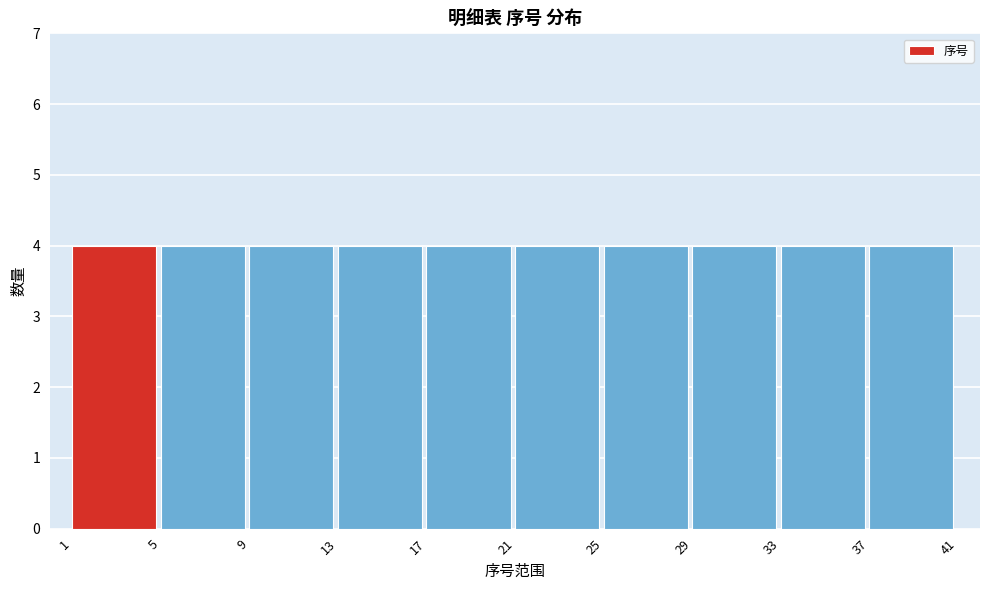

Reading left to right, transcribe this chart: for each bar, give the range it covers on the x-axis and its height. The values are not printed on the chart, so give them approximately, as read against the axis.

1 to 5: 4
5 to 9: 4
9 to 13: 4
13 to 17: 4
17 to 21: 4
21 to 25: 4
25 to 29: 4
29 to 33: 4
33 to 37: 4
37 to 41: 4